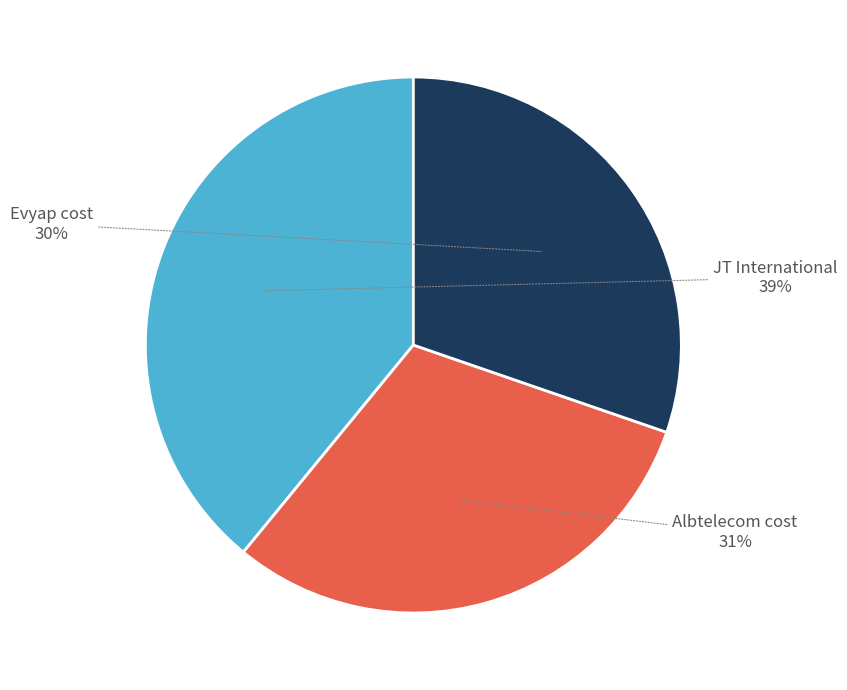

To the nearest percent, what is the difference between the largest and smallest slice percentages?

9%